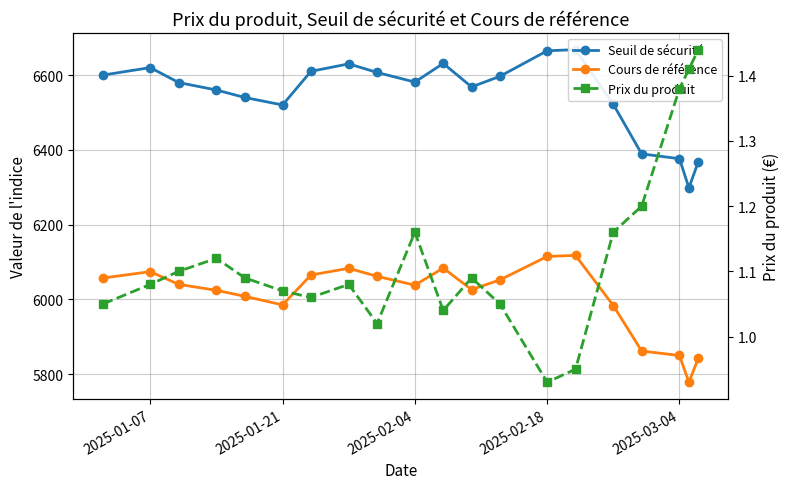

Which series has the largest total across all categories?

Seuil de sécurité